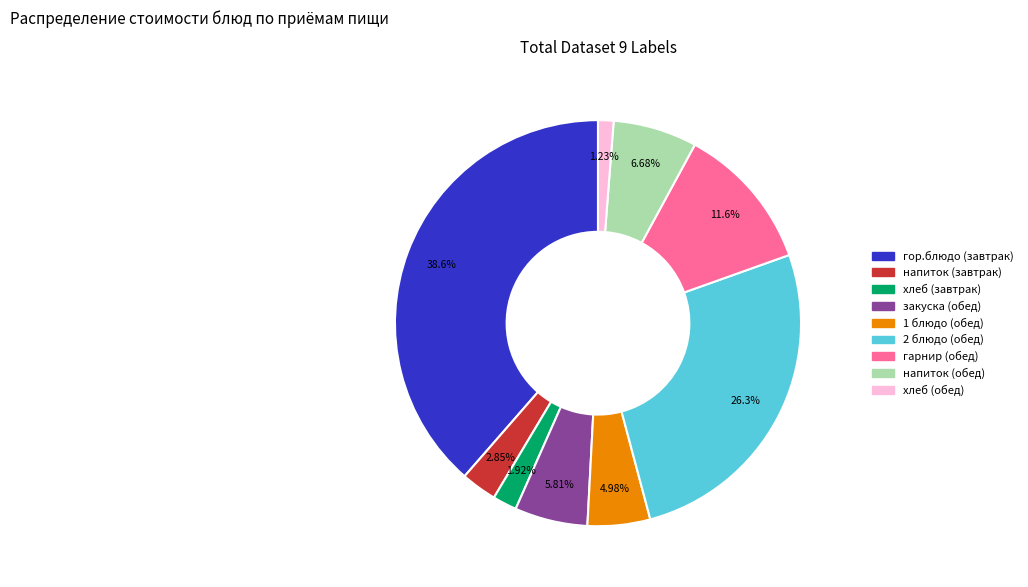

Which category has the biggest portion of the pie?

гор.блюдо (завтрак)